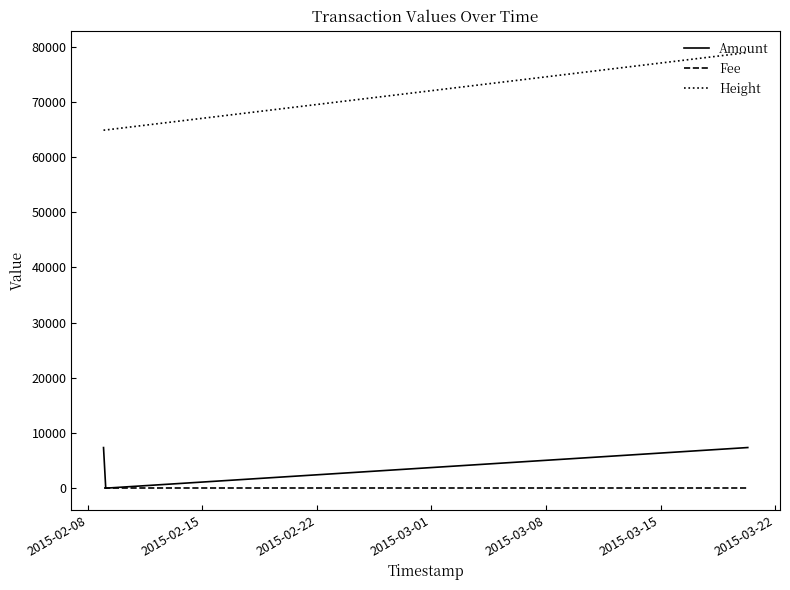

Which series has the widest spread of values?

Height